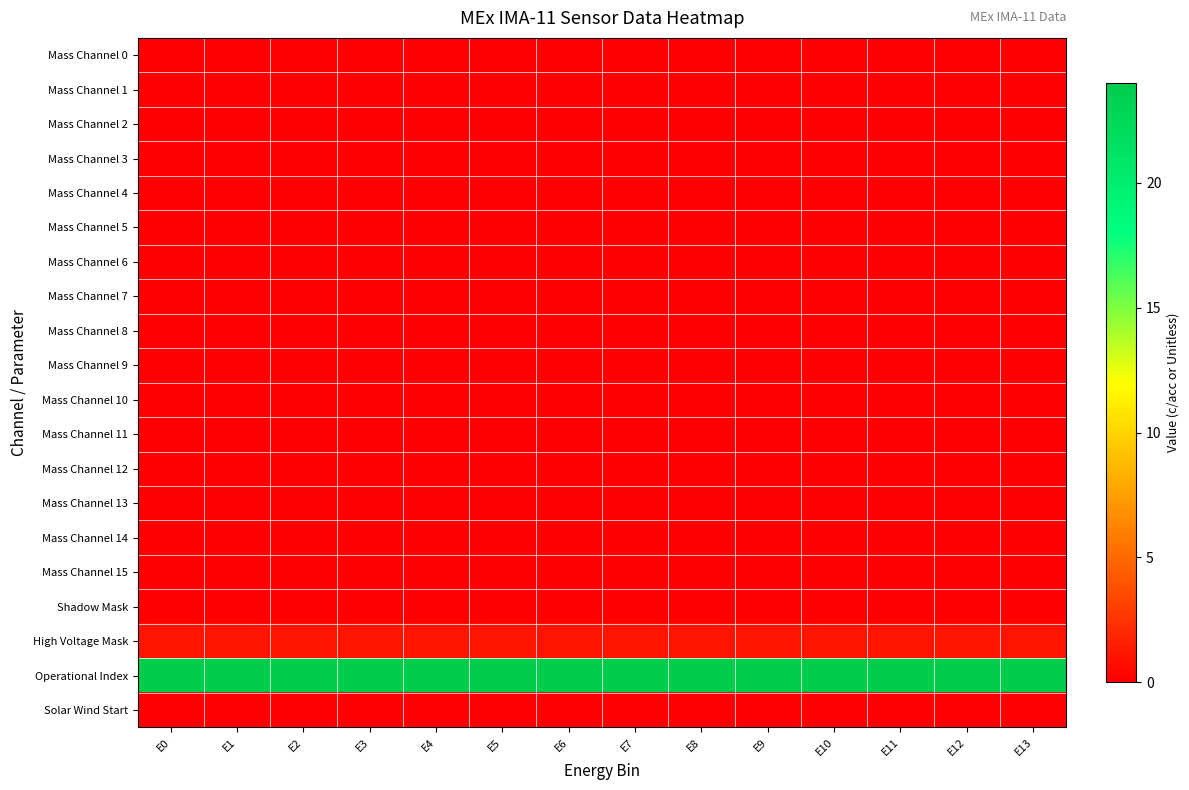

How many series are shown in this chart?

20